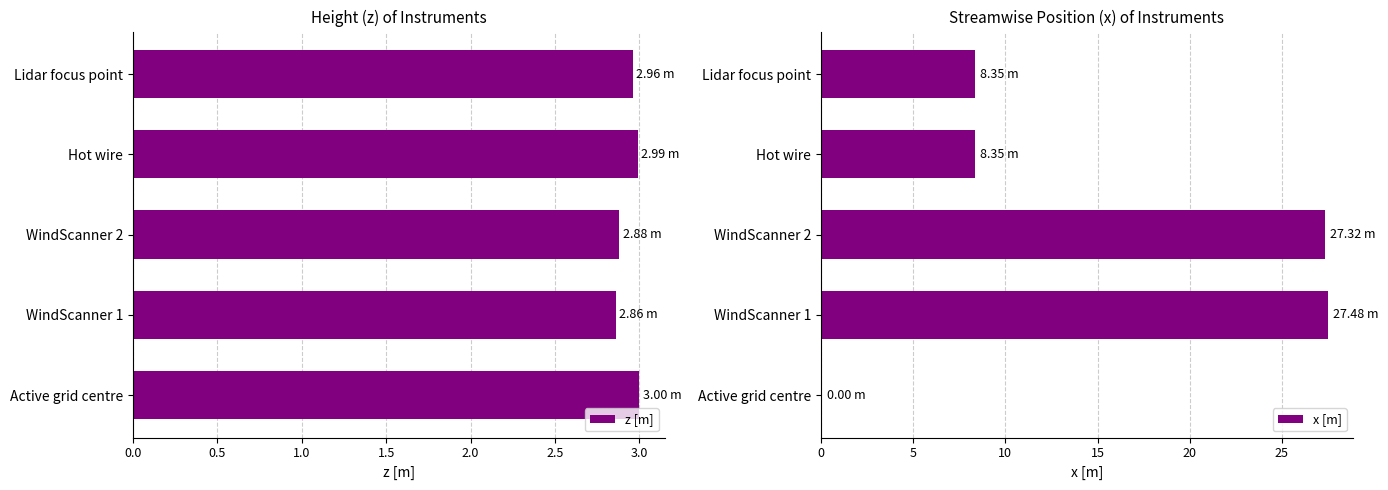

What is the sum of all x [m] values?

71.5